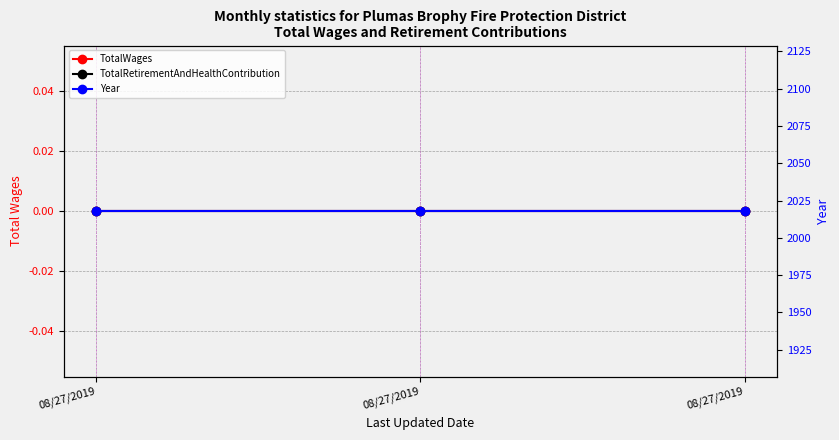

At which category is the sum across all series the highest?

08/27/2019